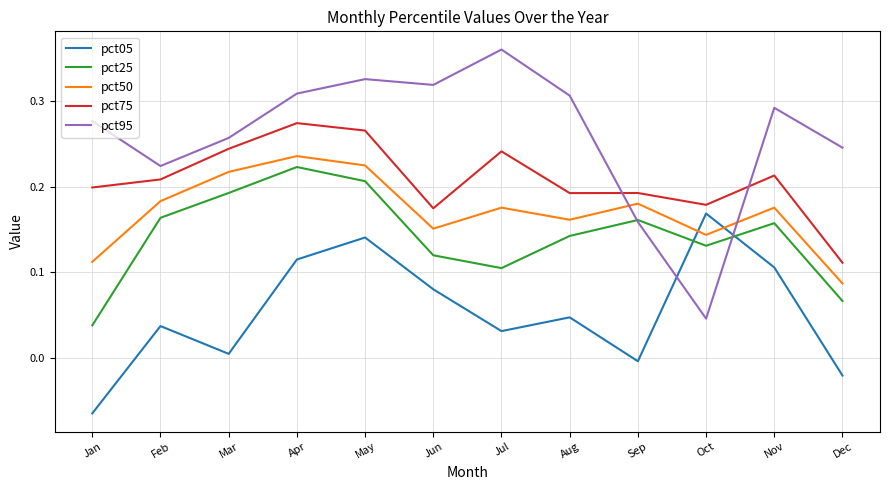

Which series has the largest total across all categories?

pct95